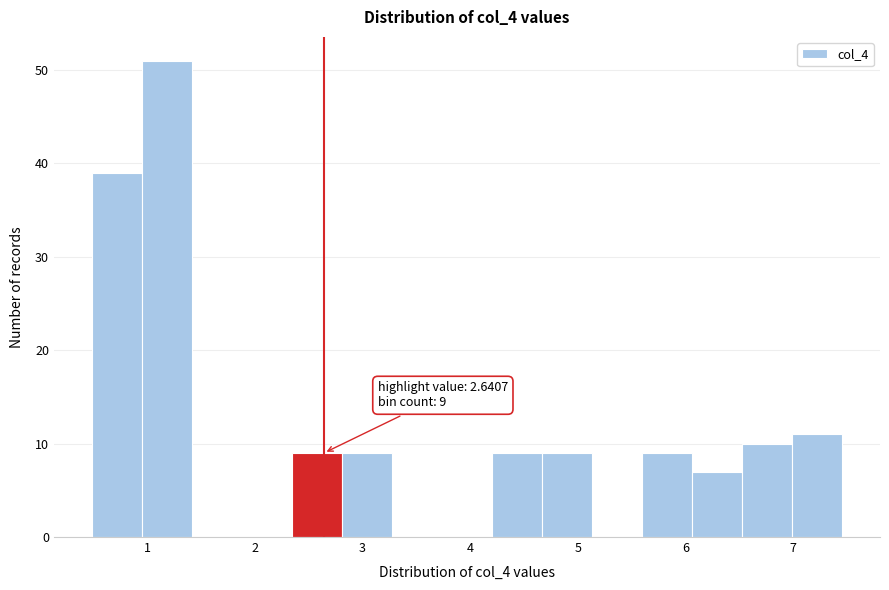

Which range on the x-axis has the tallest bar?

0.9 to 1.4